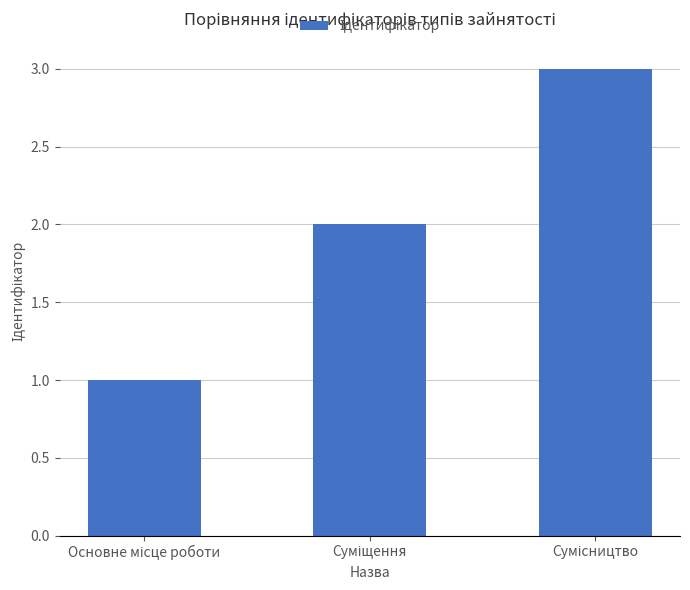

What is the maximum value shown in the chart?

3